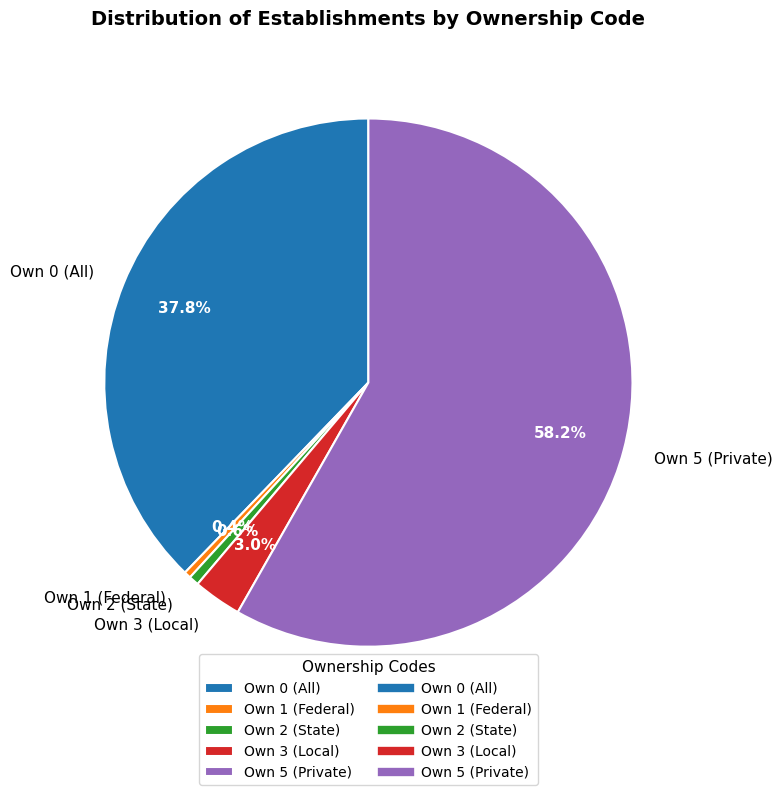

Which slice is the largest?

Own 5 (Private)